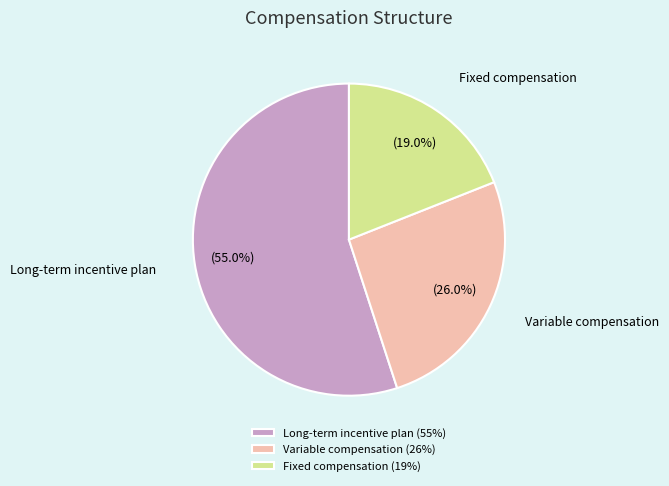

Combined, what portion of the pie is Variable compensation and Long-term incentive plan?

81.0%